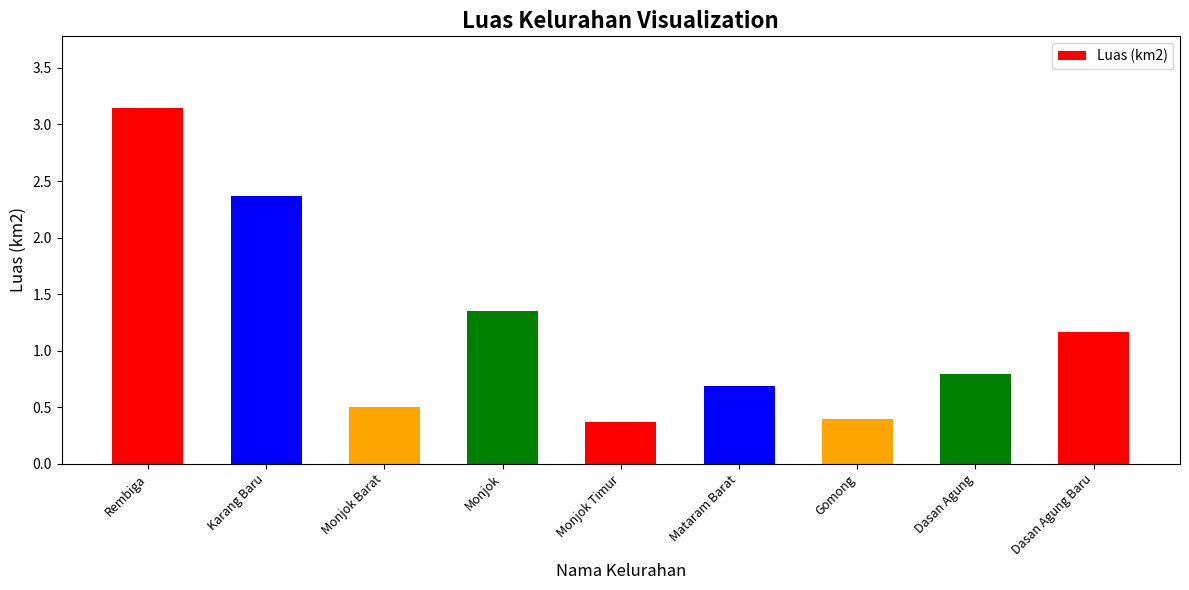

What is the minimum value shown in the chart?

0.4